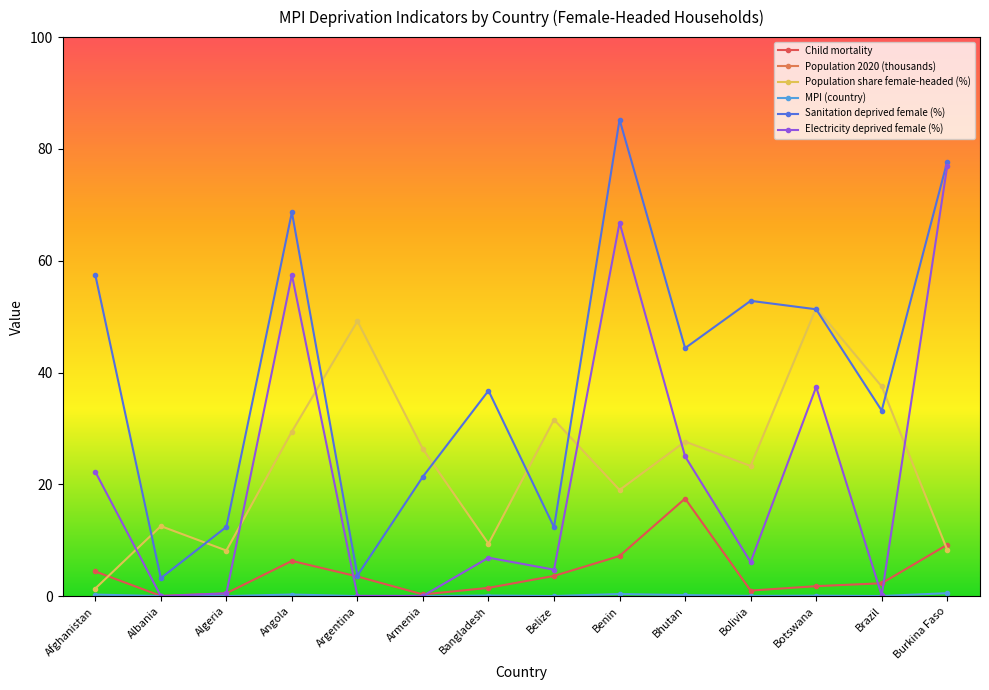

Reading left to right, list all the values displayed in this chart.

Child mortality: Afghanistan=4.4	Albania=0.0	Algeria=0.5	Angola=6.3	Argentina=3.5	Armenia=0.3	Bangladesh=1.5	Belize=3.6	Benin=7.2	Bhutan=17.5	Bolivia=1.0	Botswana=1.8	Brazil=2.3	Burkina Faso=9.2
Population 2020 (thousands): Afghanistan=38972.2	Albania=2866.8	Algeria=43451.7	Angola=33428.5	Argentina=45036.0	Armenia=2805.6	Bangladesh=167421.0	Belize=394.9	Benin=12643.1	Bhutan=772.5	Bolivia=11936.2	Botswana=2546.4	Brazil=213196.3	Burkina Faso=21522.6
Population share female-headed (%): Afghanistan=1.4	Albania=12.5	Algeria=8.1	Angola=29.4	Argentina=49.2	Armenia=26.3	Bangladesh=9.4	Belize=31.6	Benin=19.0	Bhutan=27.6	Bolivia=23.3	Botswana=51.5	Brazil=37.5	Burkina Faso=8.3
MPI (country): Afghanistan=0.3	Albania=0.0	Algeria=0.0	Angola=0.3	Argentina=0.0	Armenia=0.0	Bangladesh=0.1	Belize=0.0	Benin=0.4	Bhutan=0.2	Bolivia=0.0	Botswana=0.1	Brazil=0.0	Burkina Faso=0.5
Sanitation deprived female (%): Afghanistan=57.5	Albania=3.2	Algeria=12.4	Angola=68.7	Argentina=3.7	Armenia=21.4	Bangladesh=36.8	Belize=12.3	Benin=85.2	Bhutan=44.4	Bolivia=52.8	Botswana=51.3	Brazil=33.2	Burkina Faso=77.7
Electricity deprived female (%): Afghanistan=22.2	Albania=0.0	Algeria=0.5	Angola=57.5	Argentina=0.0	Armenia=0.0	Bangladesh=6.9	Belize=4.7	Benin=66.8	Bhutan=25.0	Bolivia=6.1	Botswana=37.4	Brazil=0.1	Burkina Faso=76.9